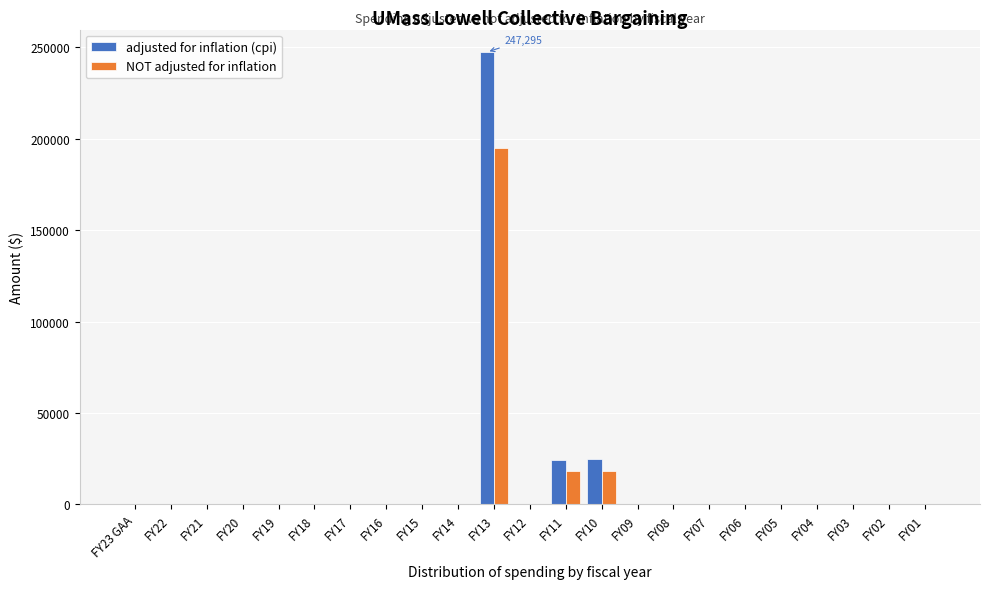

What is the sum of all adjusted for inflation (cpi) values?

296058